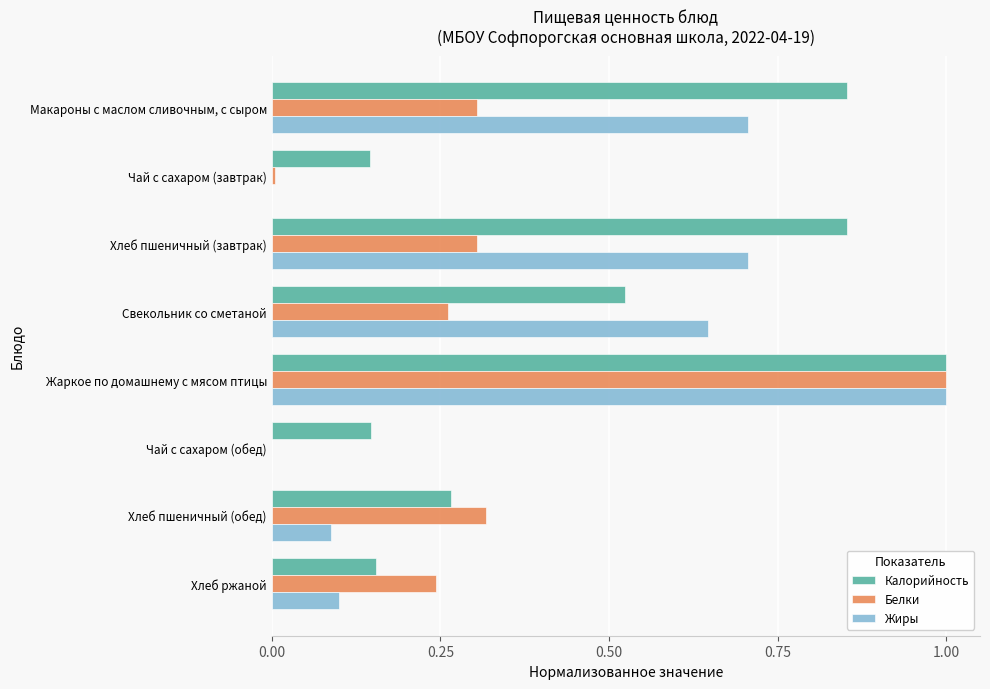

Is the value of Белки at Жаркое по домашнему с мясом птицы greater than the value of Калорийность at Хлеб пшеничный (завтрак)?

Yes